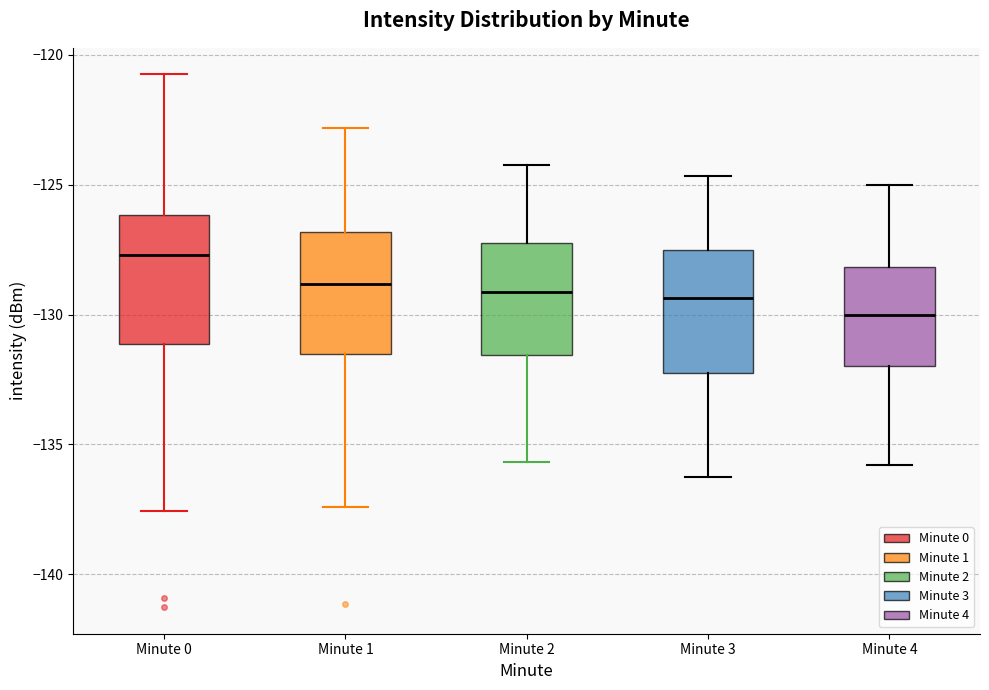

Reading left to right, read every box against the y-axis: the position of its median line, the range the box covers, and the ends of its whiskers. The values are not printed on the chart, so give them approximately, as read against the axis.

Minute 0: median -127.5, box -131.0 to -126.0, whiskers -137.5 to -121.0
Minute 1: median -129.0, box -131.5 to -127.0, whiskers -137.5 to -123.0
Minute 2: median -129.0, box -131.5 to -127.0, whiskers -135.5 to -124.0
Minute 3: median -129.5, box -132.0 to -127.5, whiskers -136.0 to -124.5
Minute 4: median -130.0, box -132.0 to -128.0, whiskers -136.0 to -125.0